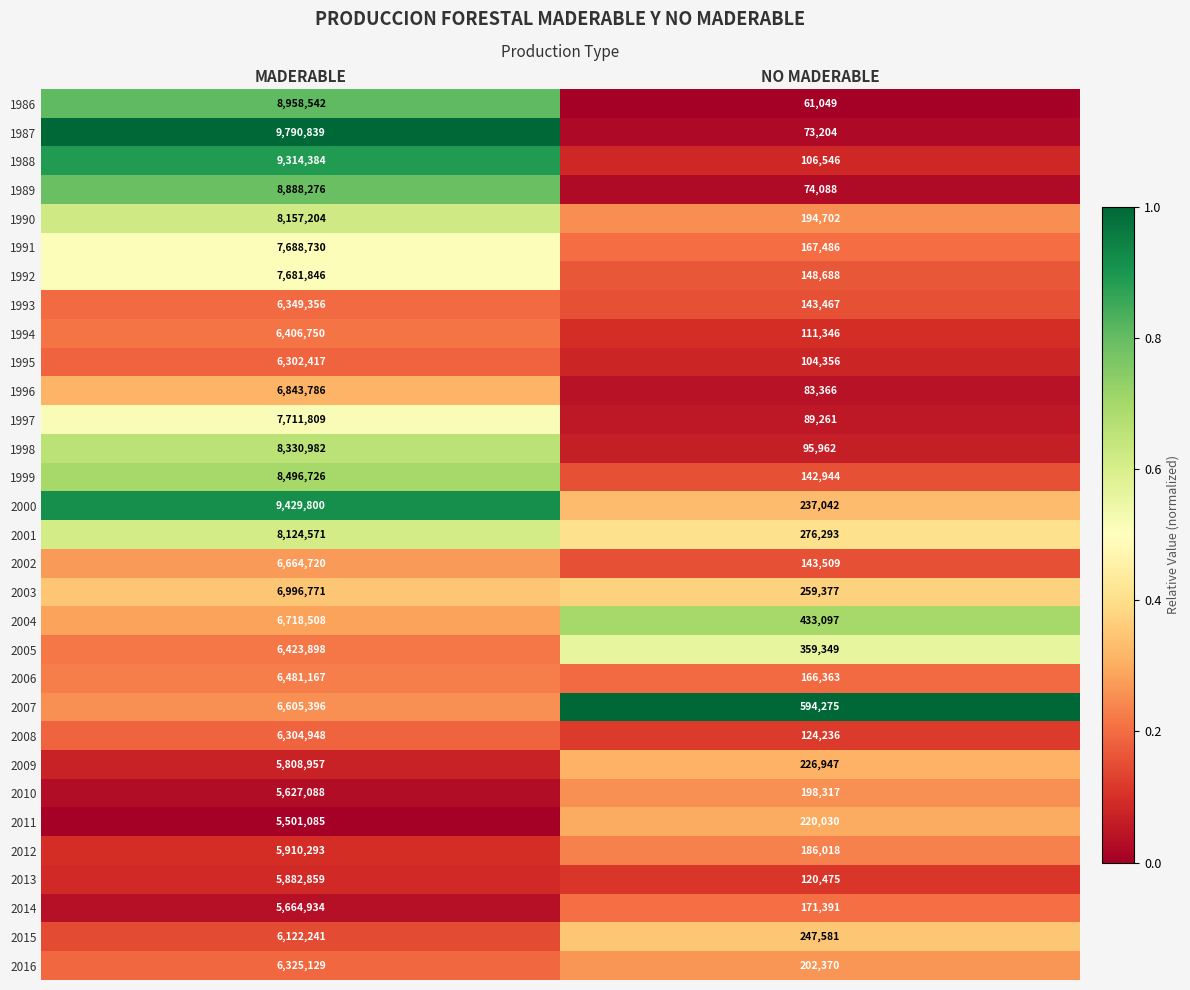

Which series changed the most between MADERABLE and NO MADERABLE?

1987